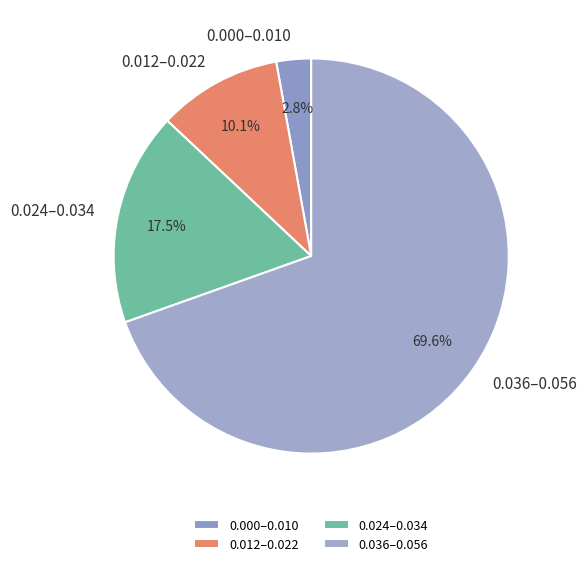

Which category accounts for the majority?

0.036–0.056